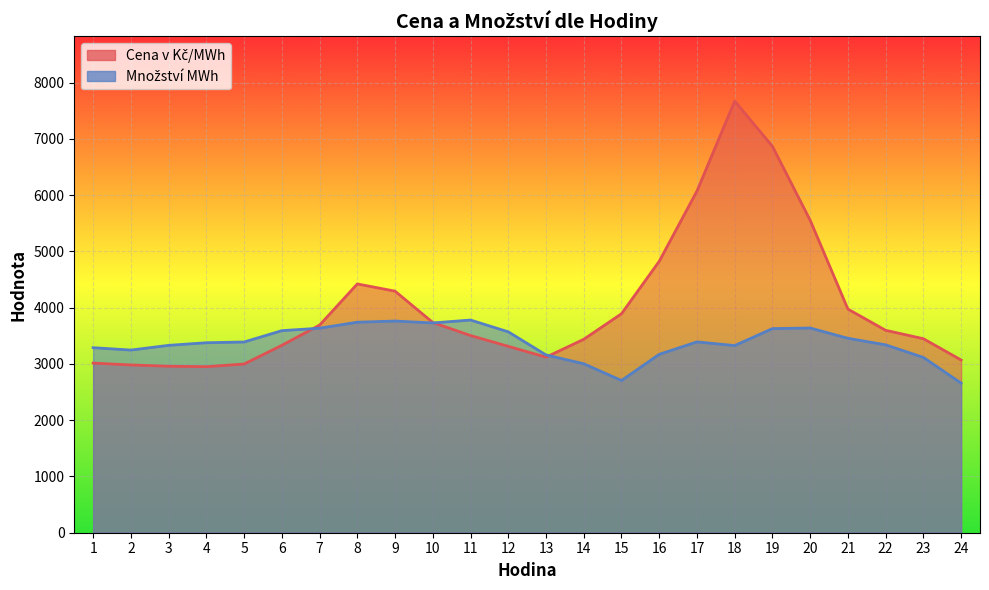

Reading left to right, extract all data points from this chart.

Cena v Kč/MWh: 3014.3	2981.8	2958.8	2950.7	2998.2	3330.0	3689.8	4421.5	4293.0	3736.2	3504.4	3312.3	3120.1	3437.8	3891.5	4824.0	6072.4	7671.4	6866.7	5553.0	3973.8	3597.4	3447.6	3069.6
Množství MWh: 3288.4	3246.2	3329.7	3376.4	3389.6	3591.2	3634.8	3741.2	3761.9	3728.4	3779.7	3570.2	3159.5	3003.1	2704.9	3170.5	3391.4	3326.0	3627.7	3638.2	3455.4	3338.6	3115.3	2658.5